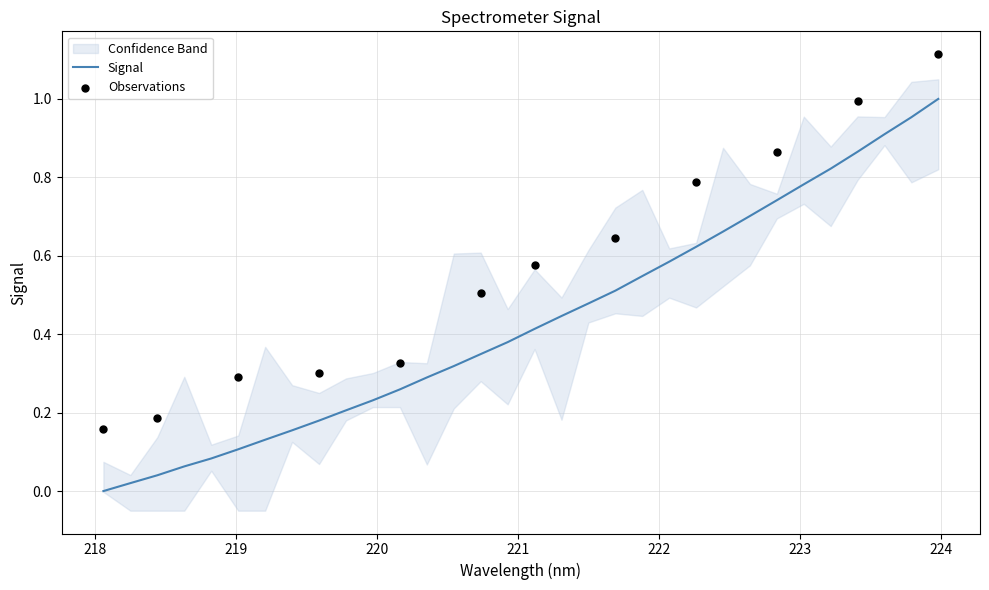

What is the change in value from 218.2508 to 221.8812?

+0.5